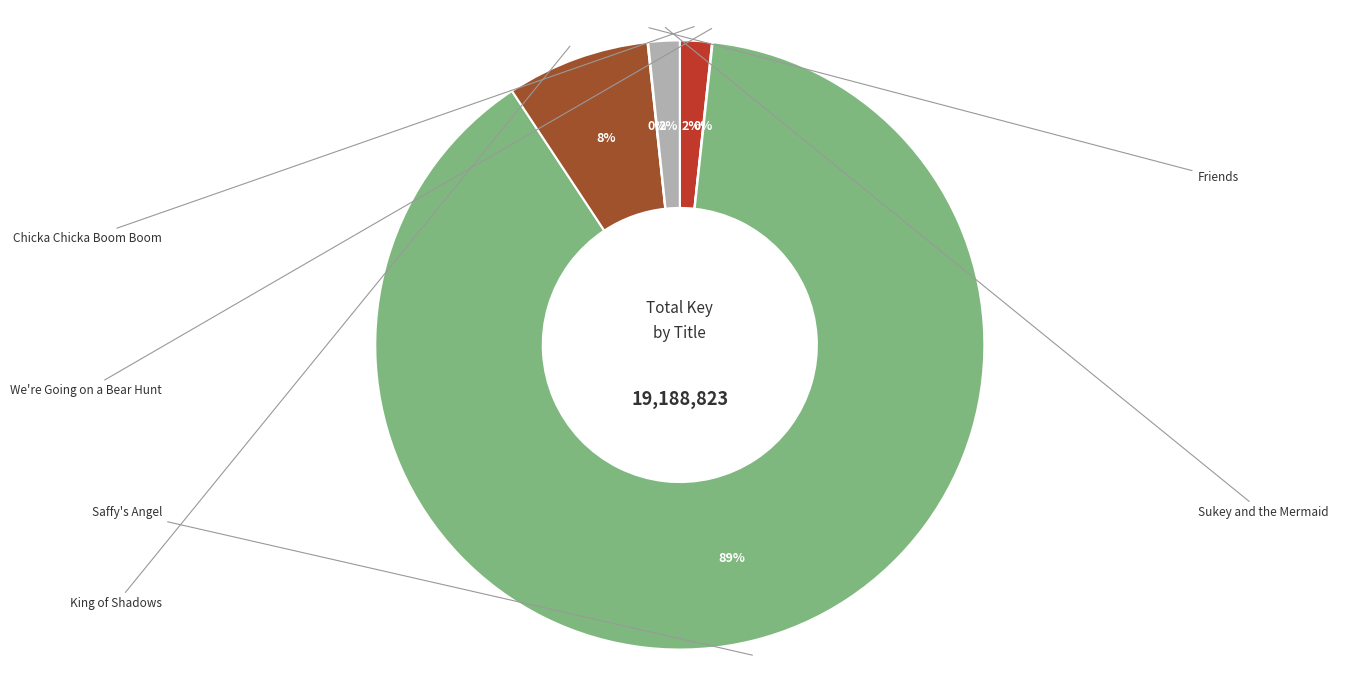

What is the change in value from Chicka Chicka Boom Boom to Saffy's Angel?

+16749897